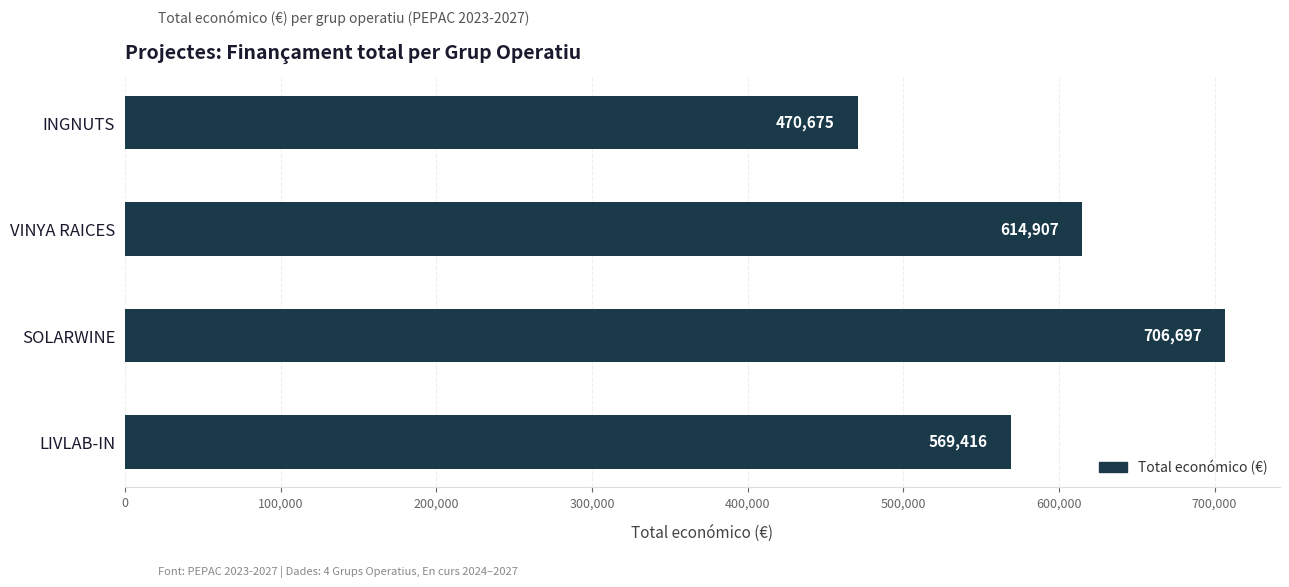

What is the greatest value displayed?

706697